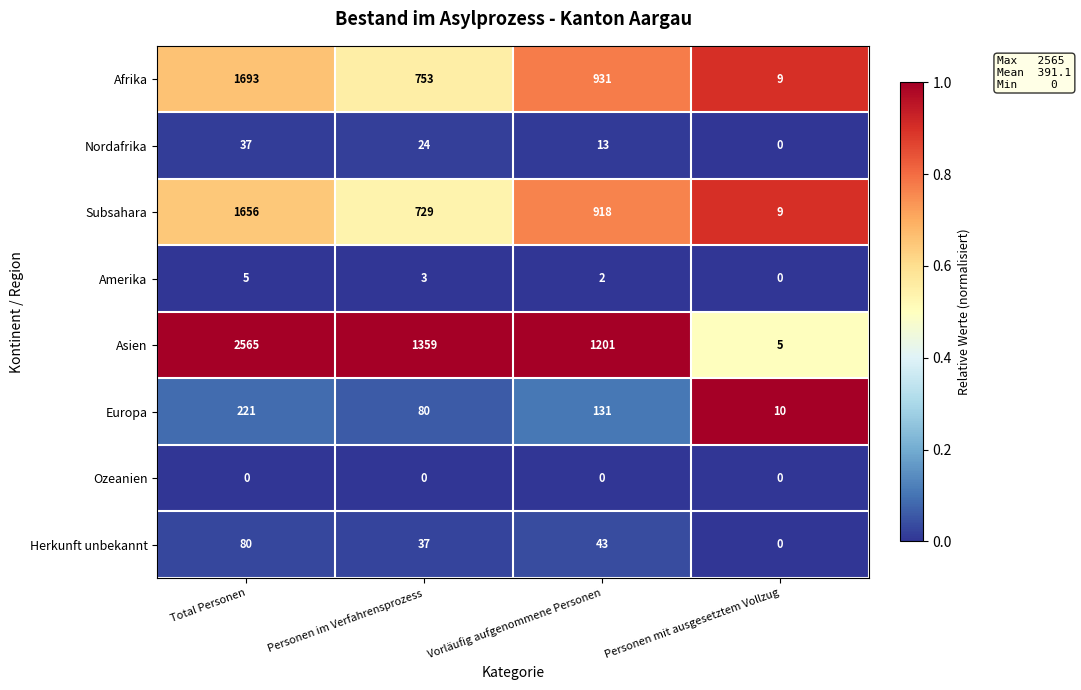

Which series has the largest total across all categories?

Asien